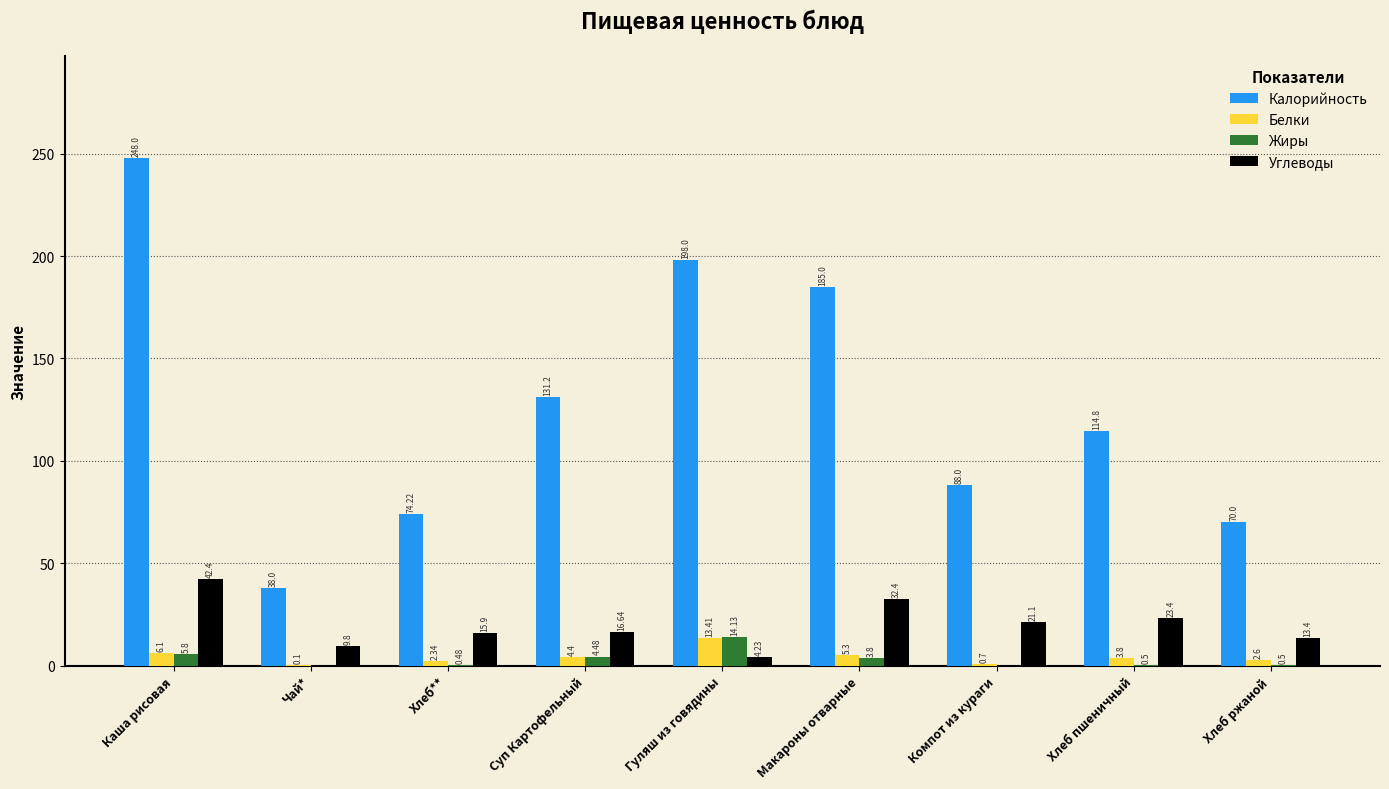

Which category has the highest value in the Жиры series?

Гуляш из говядины